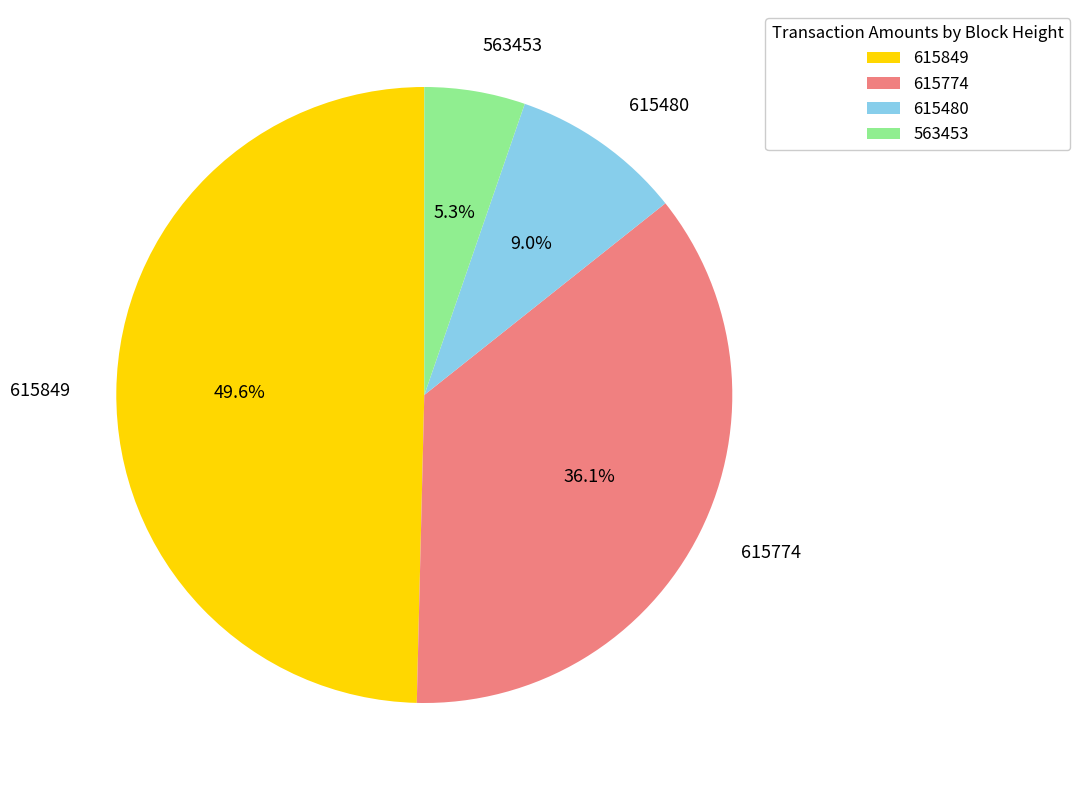

Rank the categories by value from lowest to highest.

563453, 615480, 615774, 615849